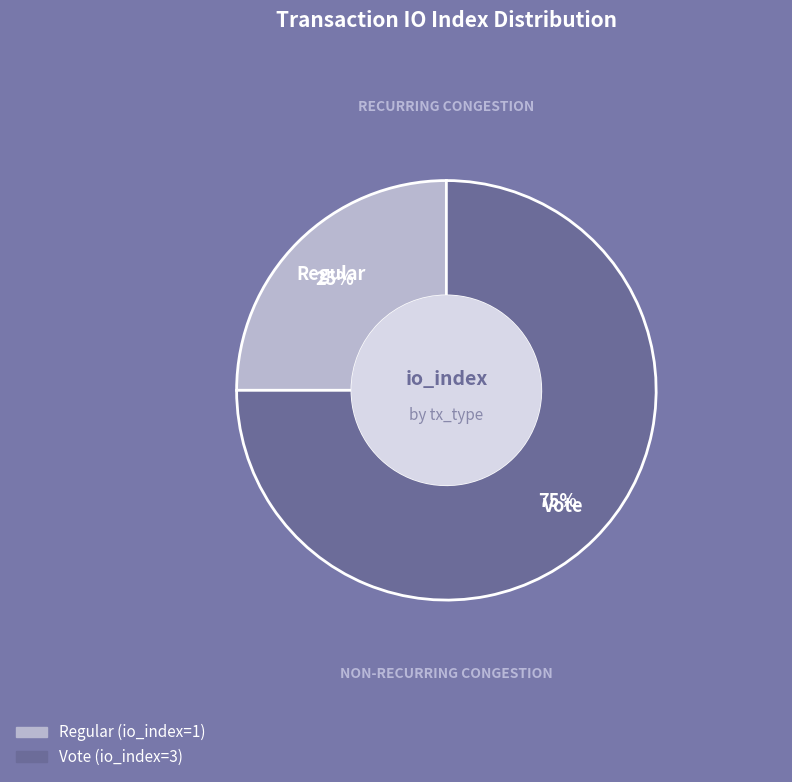

What portion of the pie excludes Vote?

25.0%